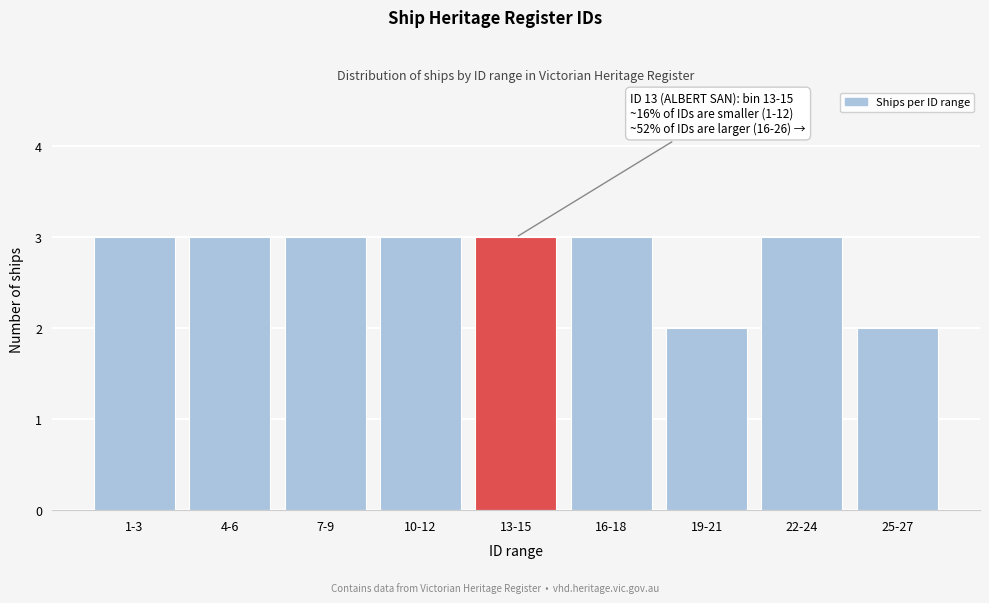

Reading left to right, list all the values displayed in this chart.

1-3=3	4-6=3	7-9=3	10-12=3	13-15=3	16-18=3	19-21=2	22-24=3	25-27=2